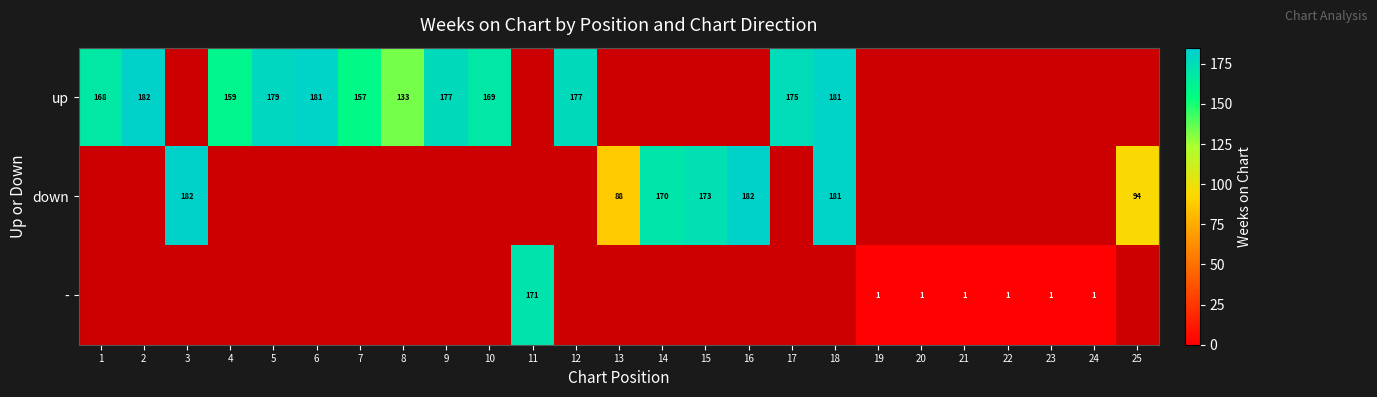

Rank the series at 23 from highest to lowest value.

-, up, down